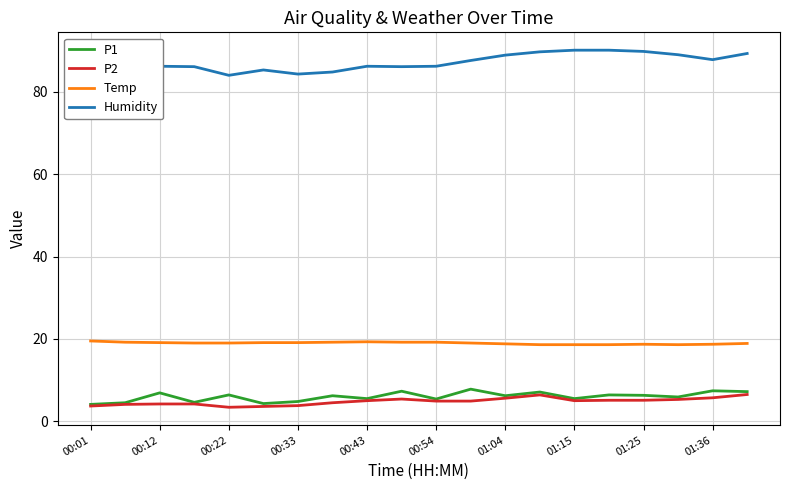

True or false: P2 and Humidity intersect in this chart.

False